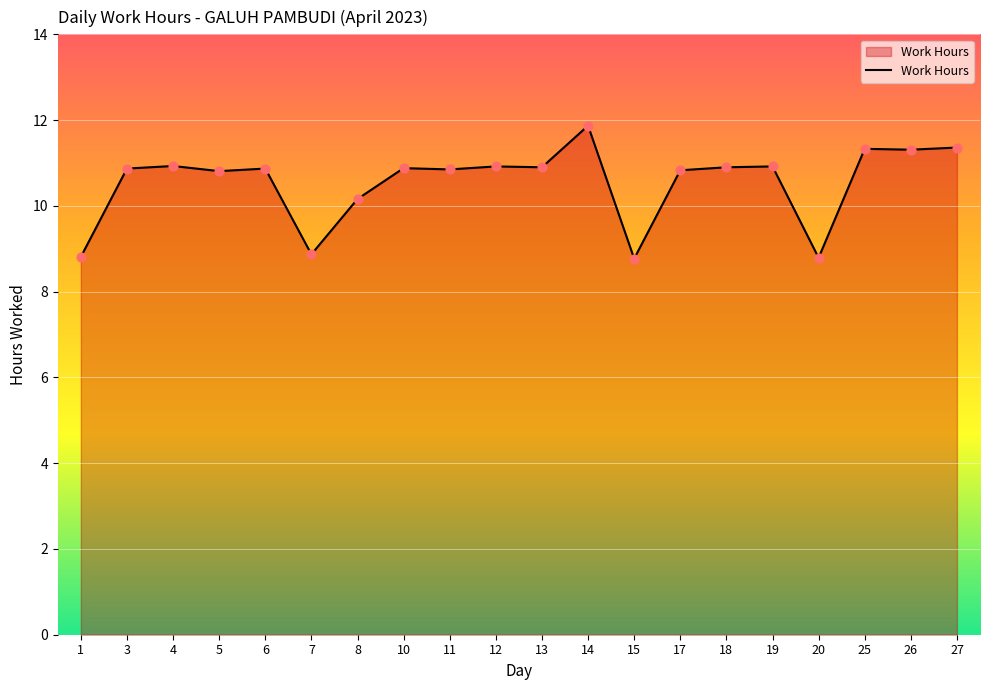

Which has a higher value, 20 or 18?

18